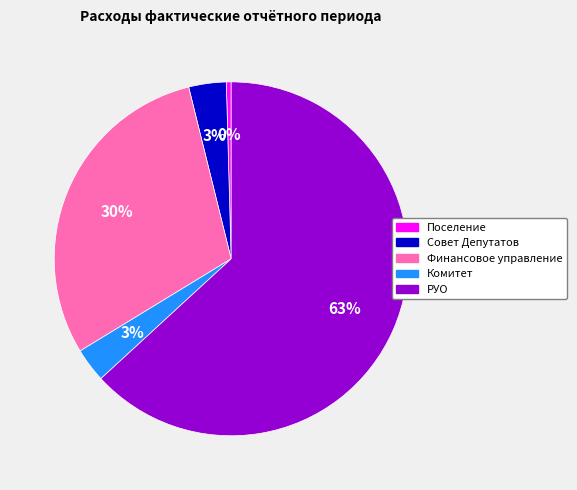

Does Совет Депутатов represent more than half of the total?

No